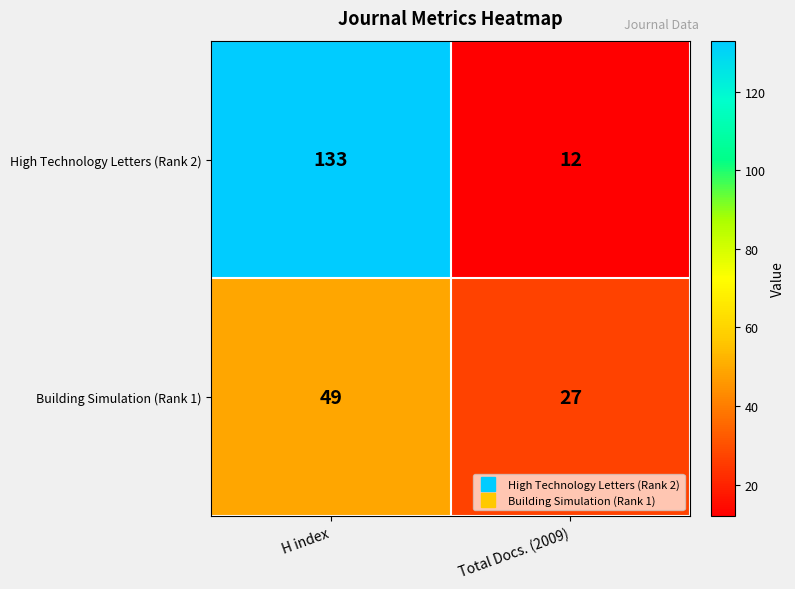

Which series has the largest total across all categories?

High Technology Letters (Rank 2)